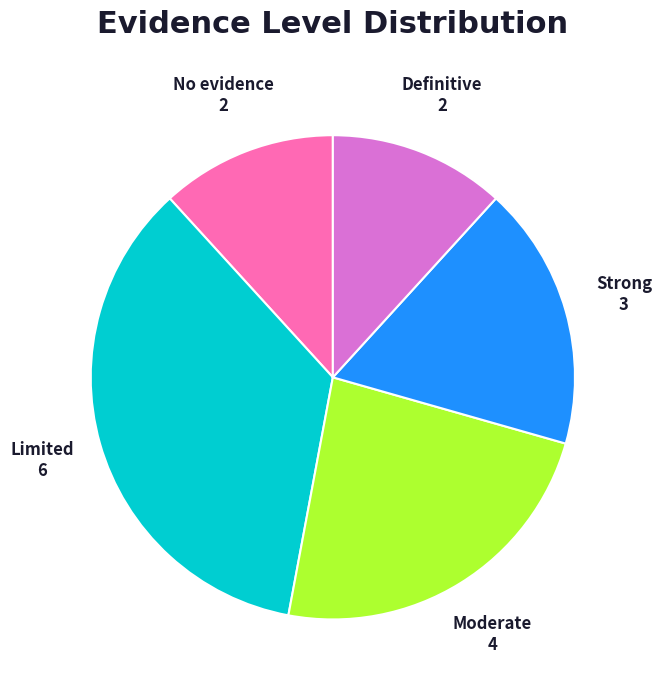

Count the number of slices in the pie.

5